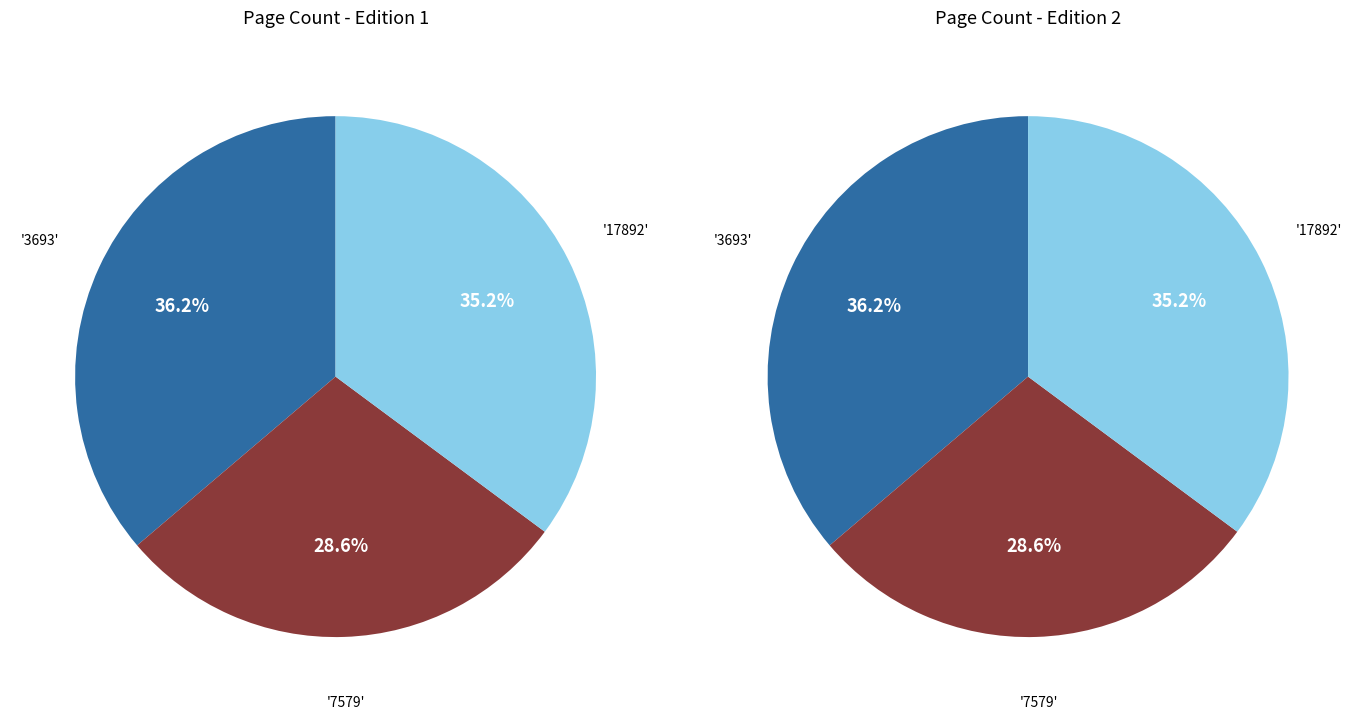

Is it true that 3693 is 36% of the pie?

True